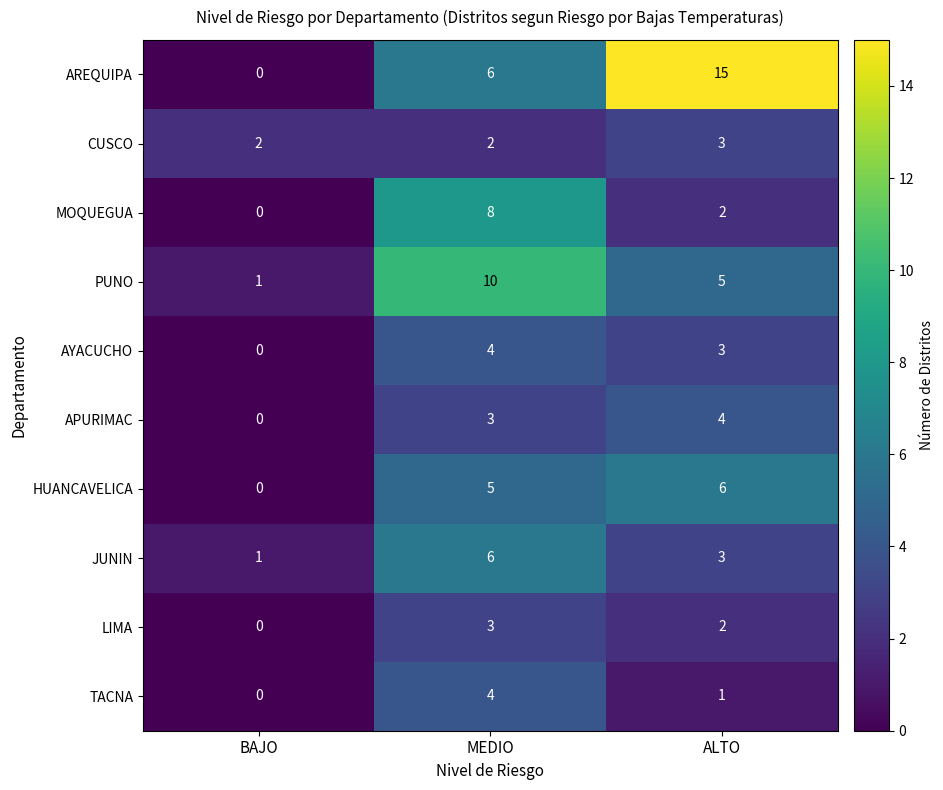

Is it true that HUANCAVELICA equals 5 at MEDIO?

True